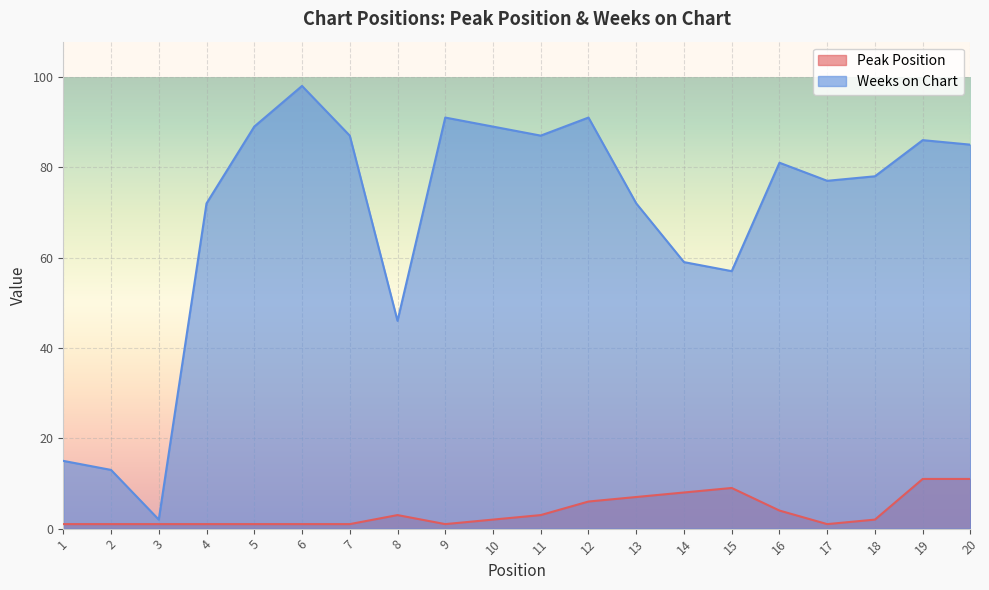

At which category does Peak Position reach its first local valley?

9